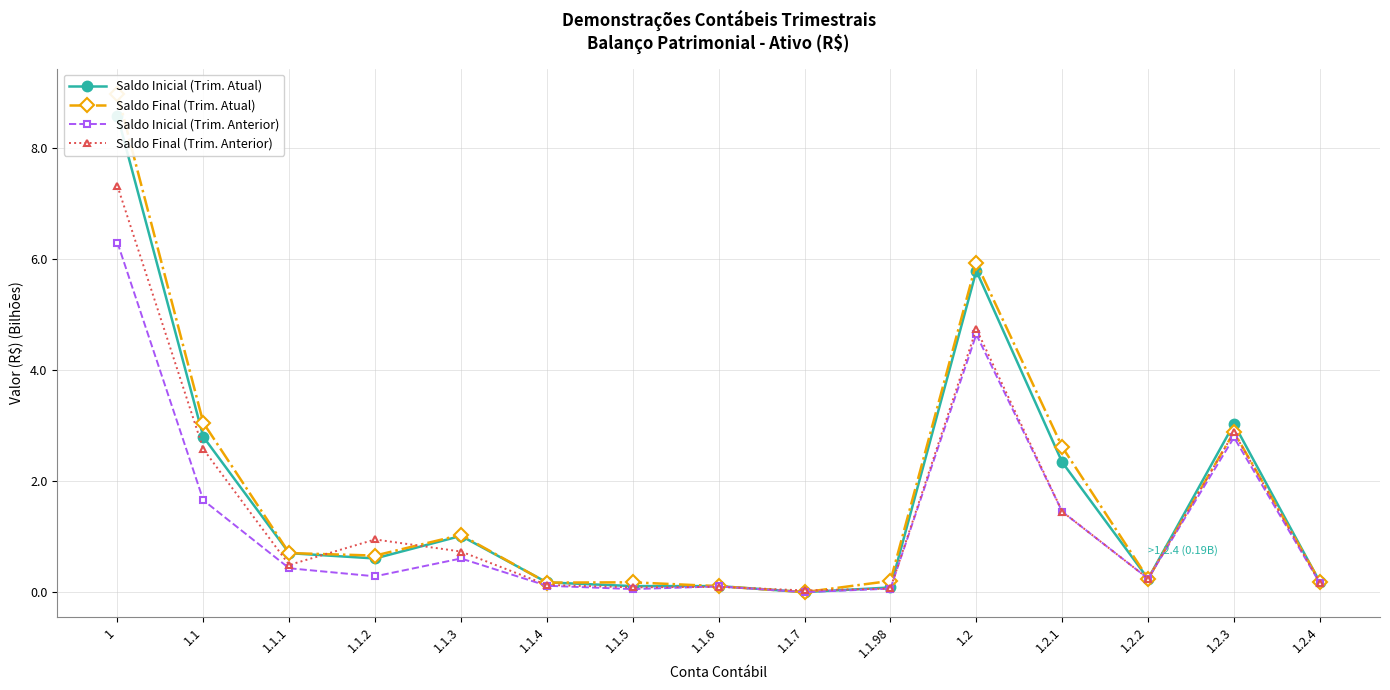

What are all the series names shown in the legend?

Saldo Inicial (Trim. Atual), Saldo Final (Trim. Atual), Saldo Inicial (Trim. Anterior), Saldo Final (Trim. Anterior)